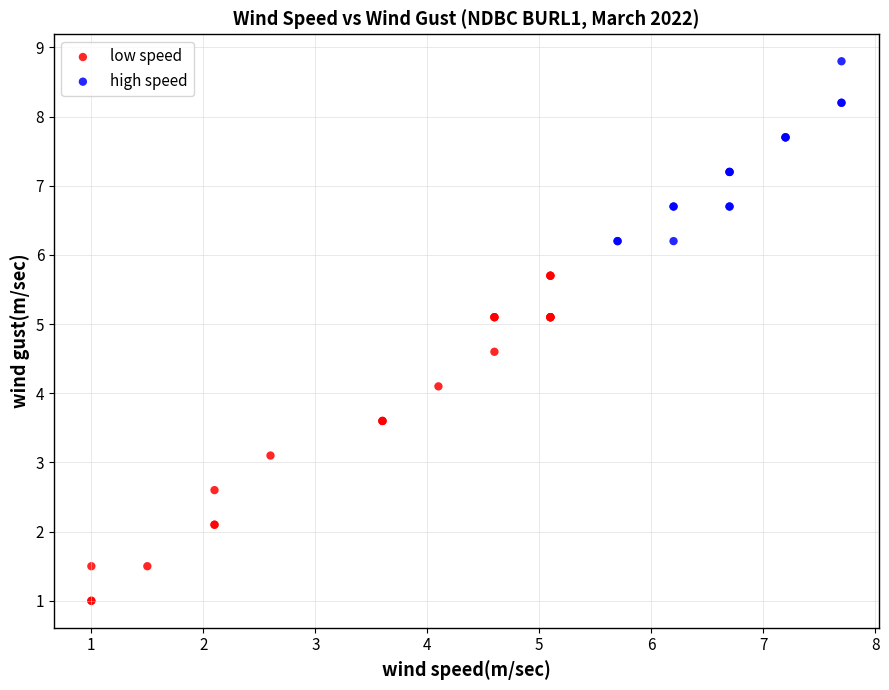

Which series has the largest Y range (max minus min)?

low speed